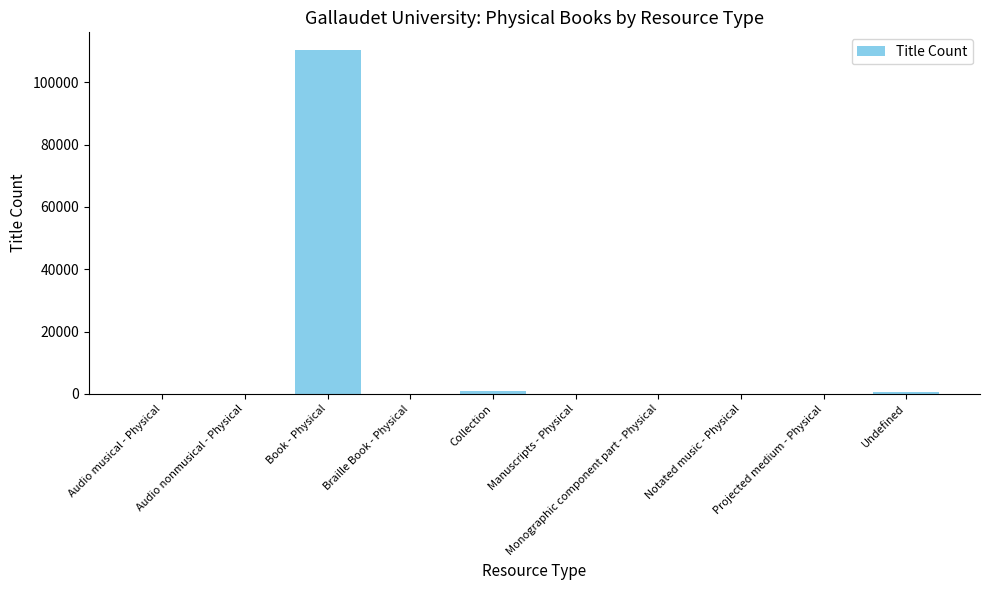

True or false: the data shows 8 at Projected medium - Physical.

True